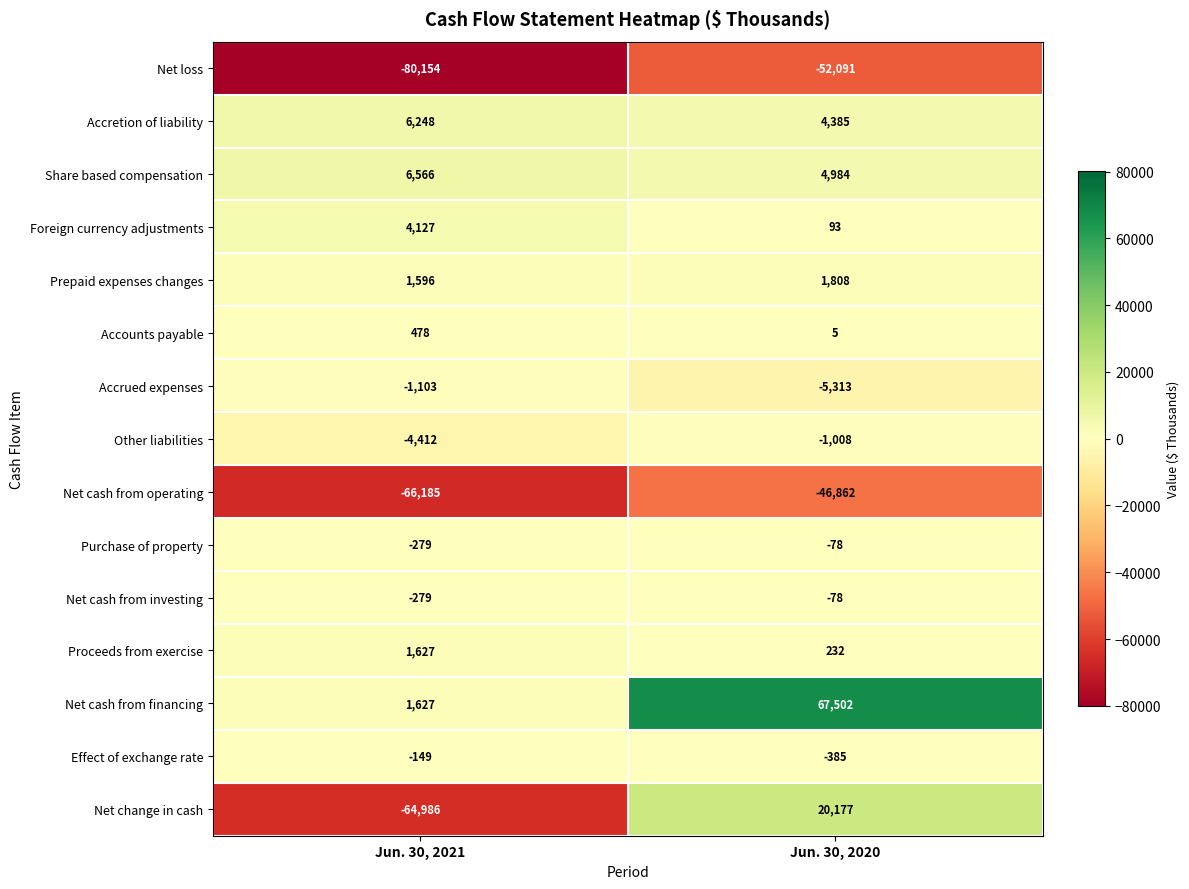

Reading right to left, extract all data points from this chart.

Net loss: Jun. 30, 2020=-52091	Jun. 30, 2021=-80154
Accretion of liability: Jun. 30, 2020=4385	Jun. 30, 2021=6248
Share based compensation: Jun. 30, 2020=4984	Jun. 30, 2021=6566
Foreign currency adjustments: Jun. 30, 2020=93	Jun. 30, 2021=4127
Prepaid expenses changes: Jun. 30, 2020=1808	Jun. 30, 2021=1596
Accounts payable: Jun. 30, 2020=5	Jun. 30, 2021=478
Accrued expenses: Jun. 30, 2020=-5313	Jun. 30, 2021=-1103
Other liabilities: Jun. 30, 2020=-1008	Jun. 30, 2021=-4412
Net cash from operating: Jun. 30, 2020=-46862	Jun. 30, 2021=-66185
Purchase of property: Jun. 30, 2020=-78	Jun. 30, 2021=-279
Net cash from investing: Jun. 30, 2020=-78	Jun. 30, 2021=-279
Proceeds from exercise: Jun. 30, 2020=232	Jun. 30, 2021=1627
Net cash from financing: Jun. 30, 2020=67502	Jun. 30, 2021=1627
Effect of exchange rate: Jun. 30, 2020=-385	Jun. 30, 2021=-149
Net change in cash: Jun. 30, 2020=20177	Jun. 30, 2021=-64986